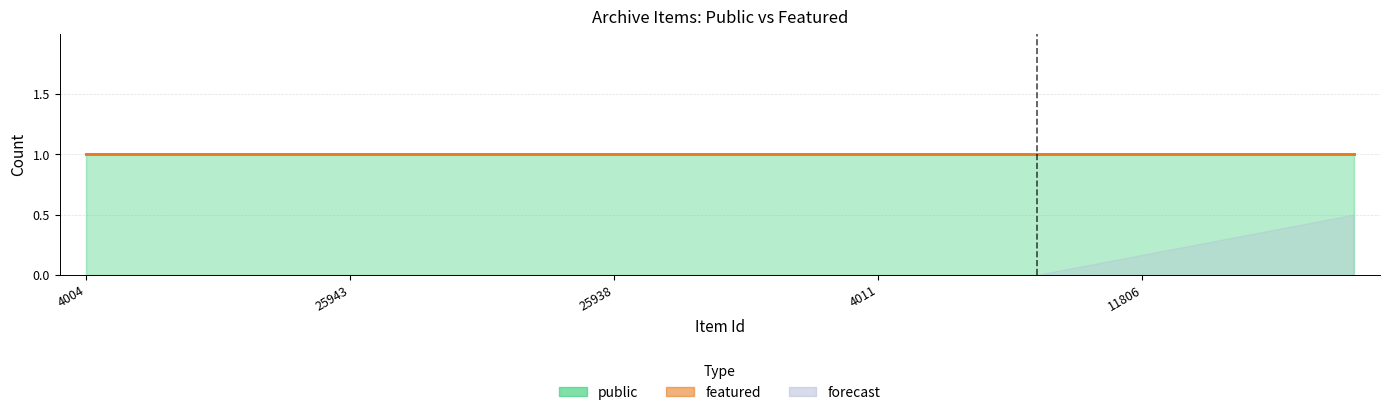

Does the chart display data point markers on the line(s)?

No